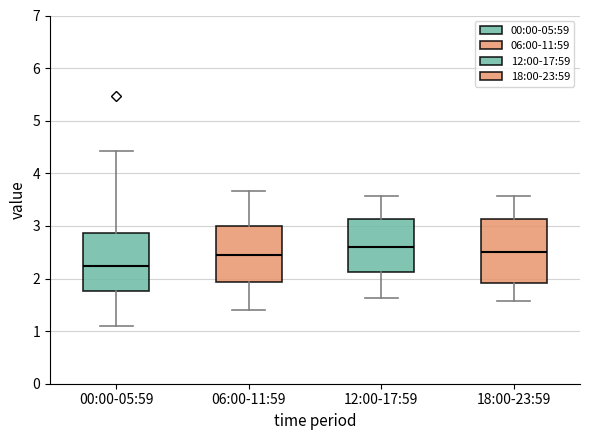

Reading left to right, transcribe this box plot: for each box, give where its median line is, the range the box spans, and where its two whiskers end, as read against the y-axis. The values are not printed on the chart, so give them approximately, as read against the axis.

00:00-05:59: median 2.2, box 1.8 to 2.9, whiskers 1.1 to 4.4
06:00-11:59: median 2.5, box 1.9 to 3.0, whiskers 1.4 to 3.7
12:00-17:59: median 2.6, box 2.1 to 3.1, whiskers 1.6 to 3.6
18:00-23:59: median 2.5, box 1.9 to 3.1, whiskers 1.6 to 3.6